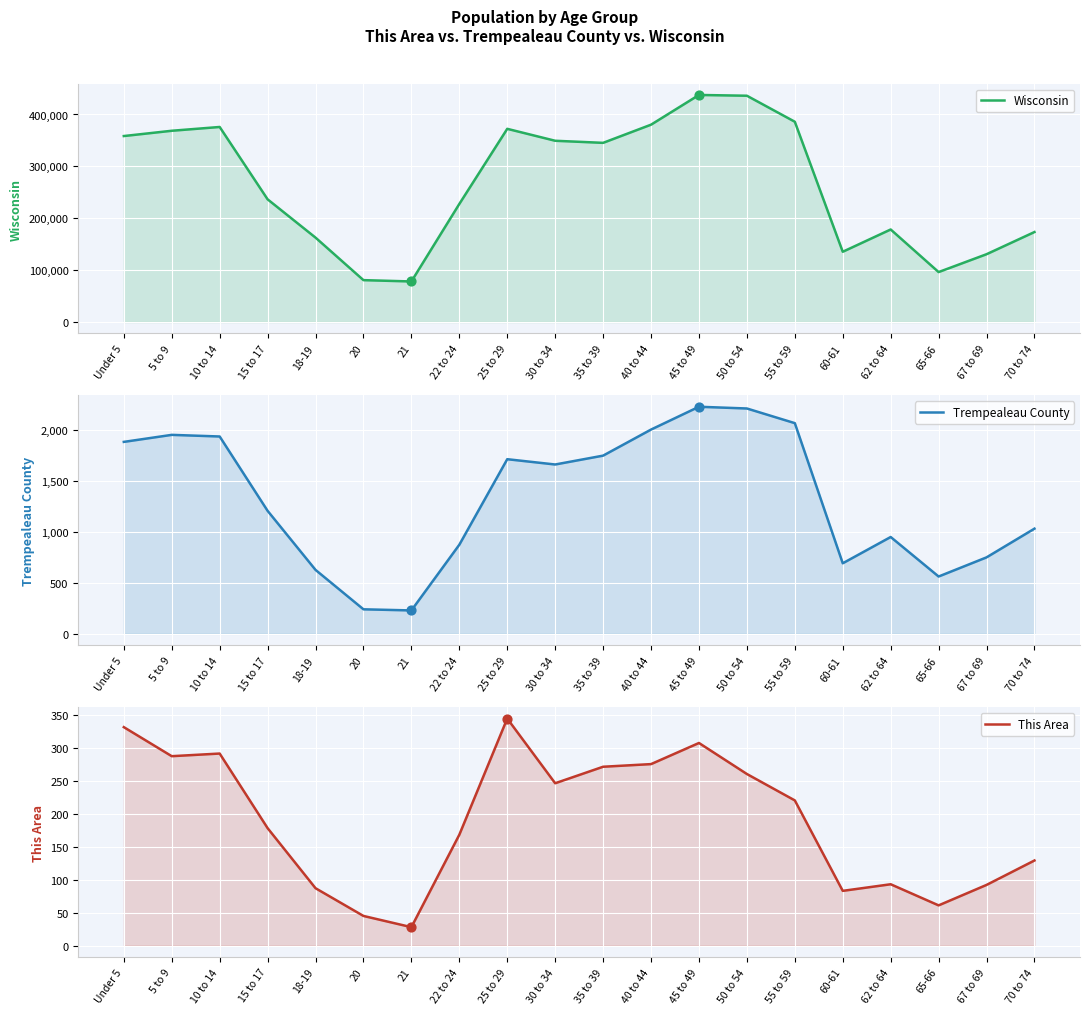

At how many categories does at least one series exceed 128953?

17